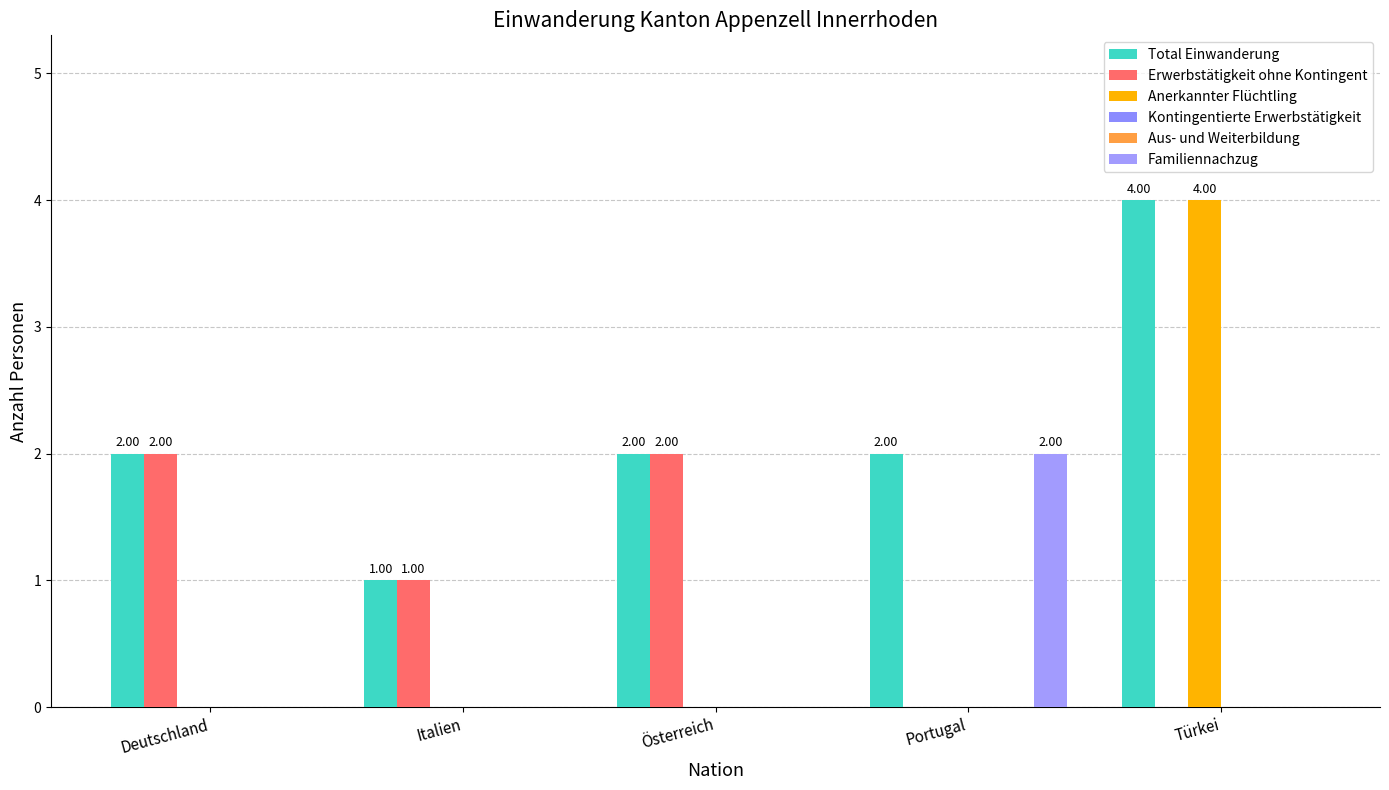

At which category is the sum across all series the highest?

Türkei